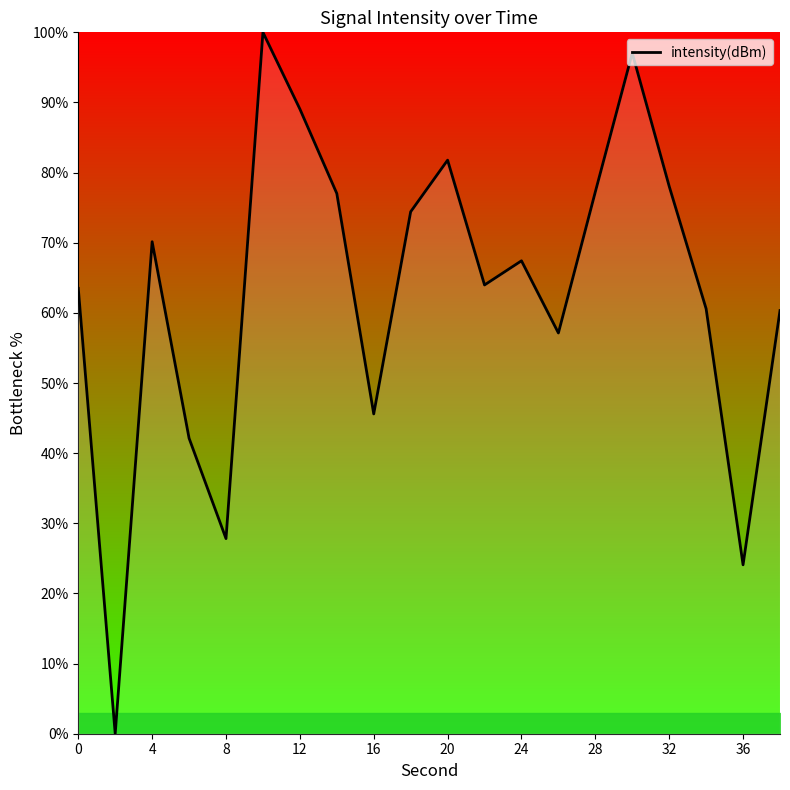

What is the maximum value shown in the chart?

100.0